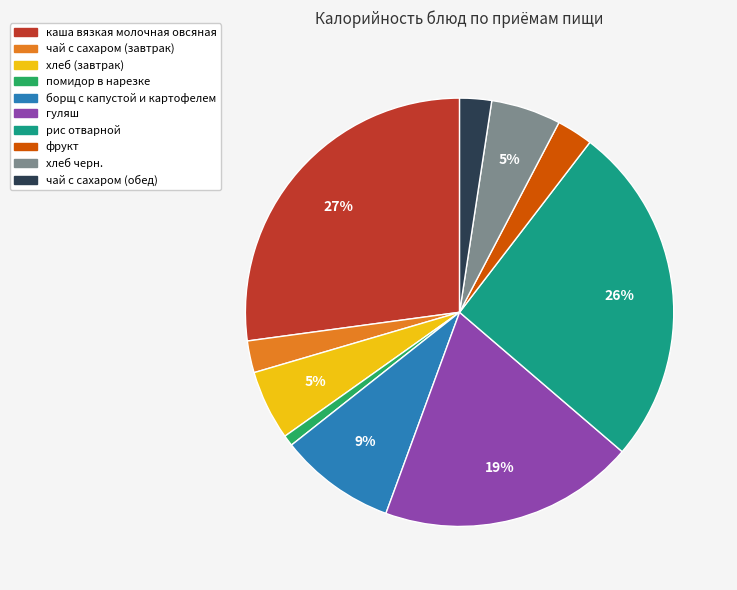

How many segments does this pie chart have?

10